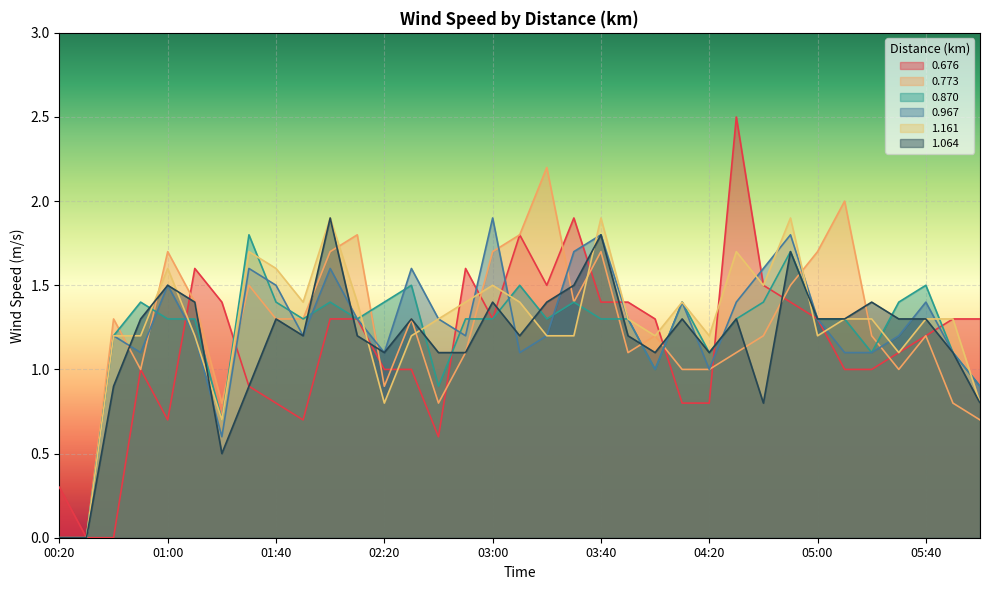

The value of 1.064 at 03:50 is 1.2. True or false?

True